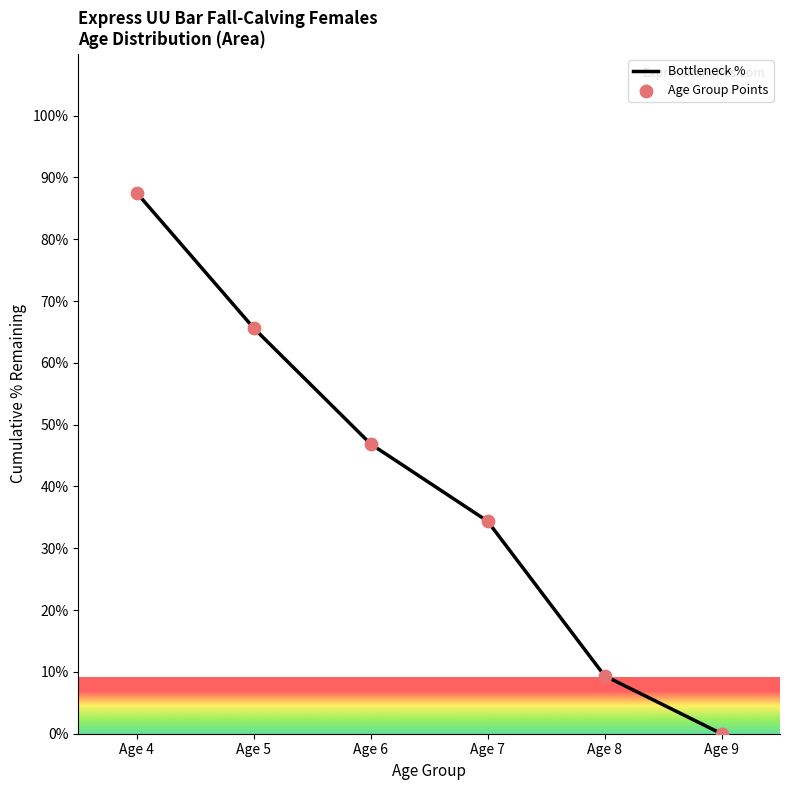

The chart shows a value of 3.0 at Age 8. True or false?

False